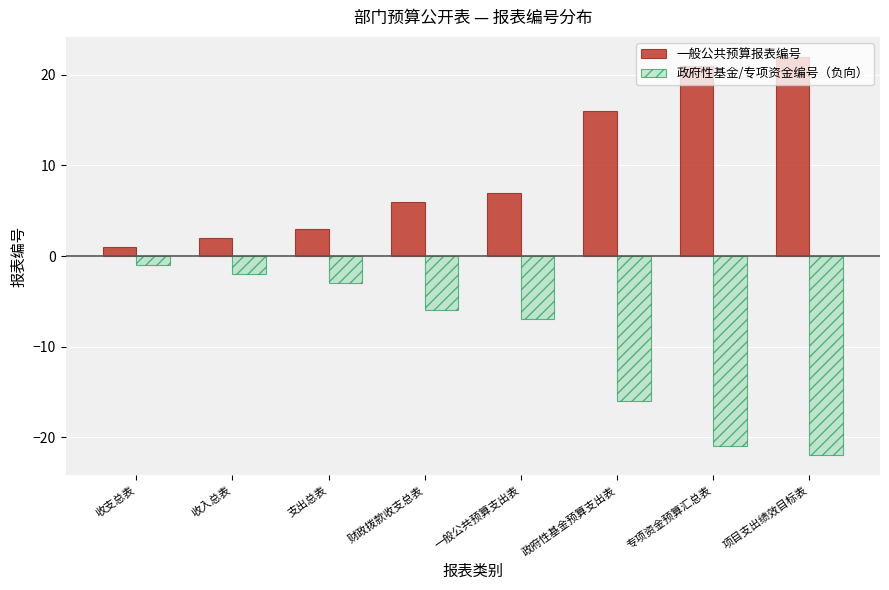

How many distinct data groups are displayed?

2